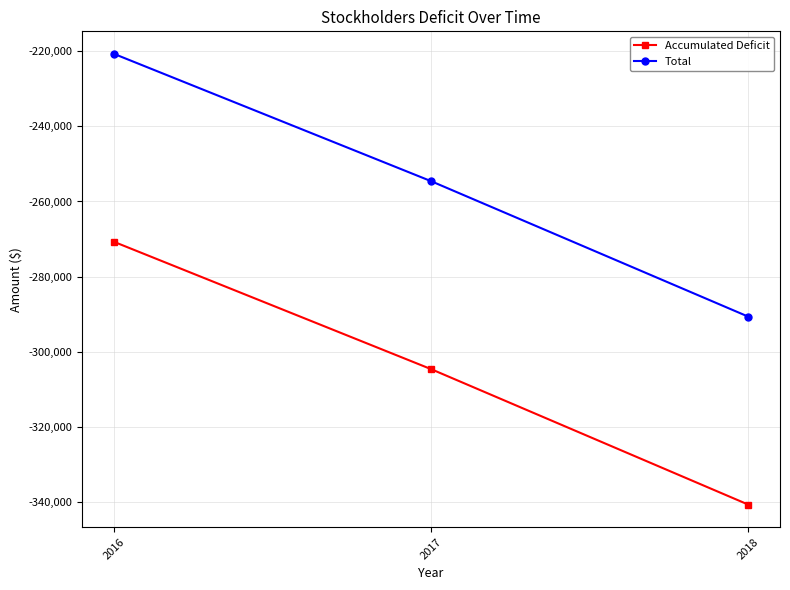

Which category has the highest value in the Total series?

2016